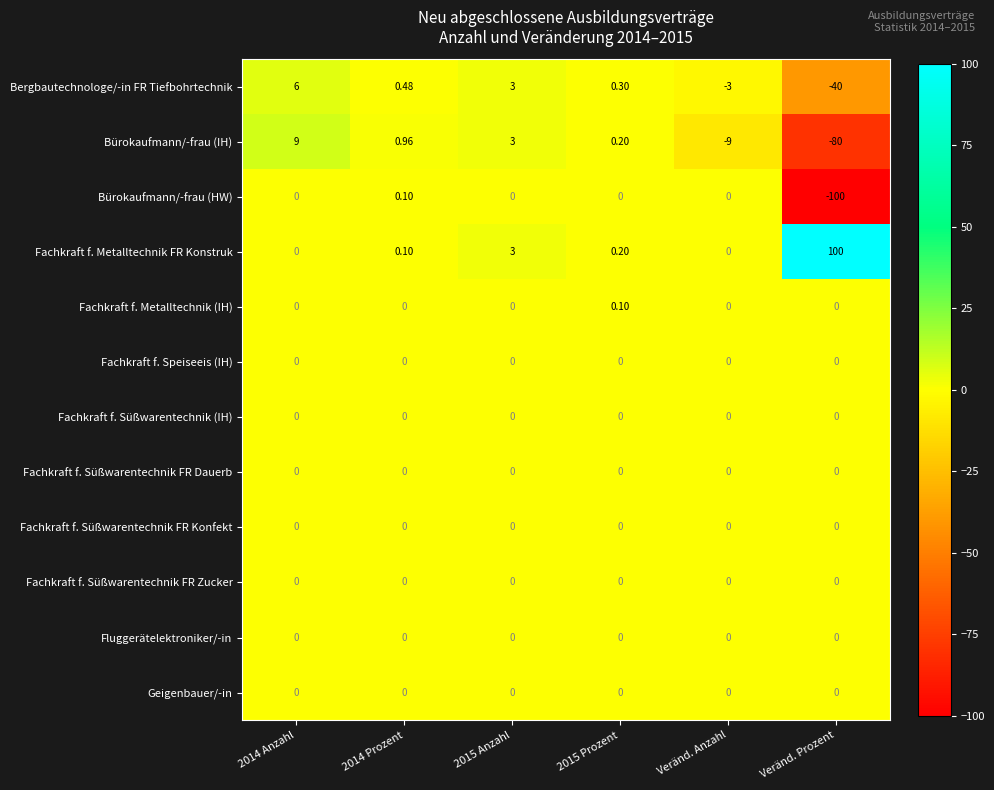

Which series changed the most between 2014 Anzahl and 2015 Anzahl?

Bürokaufmann/-frau (IH)